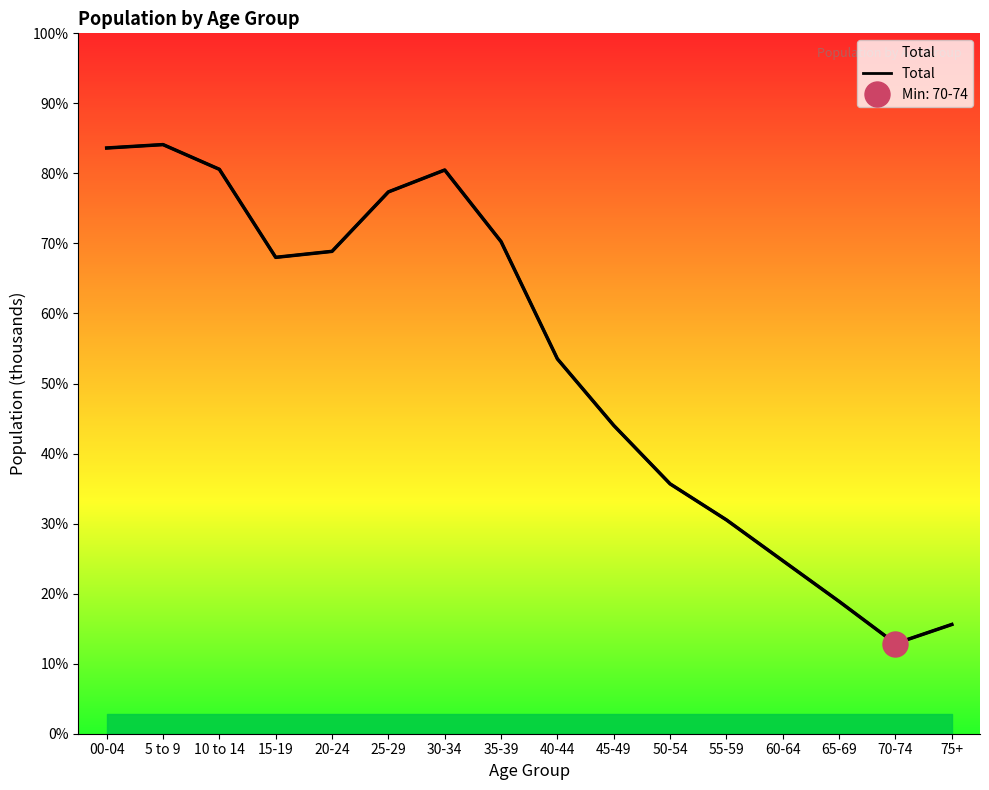

What is the difference between the values at 10 to 14 and 65-69?

4319